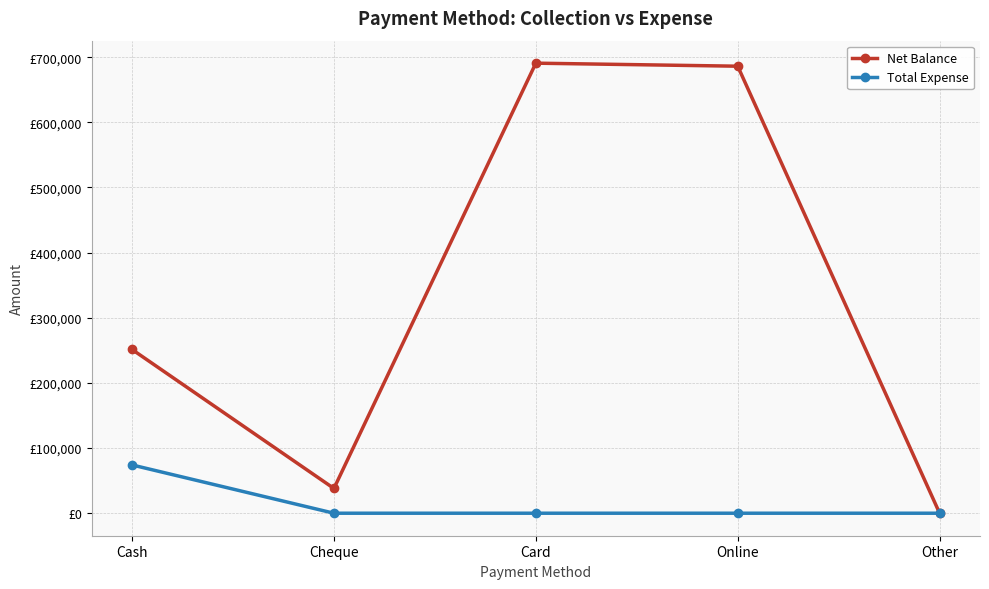

At which category does the chart reach its minimum across all series?

Other